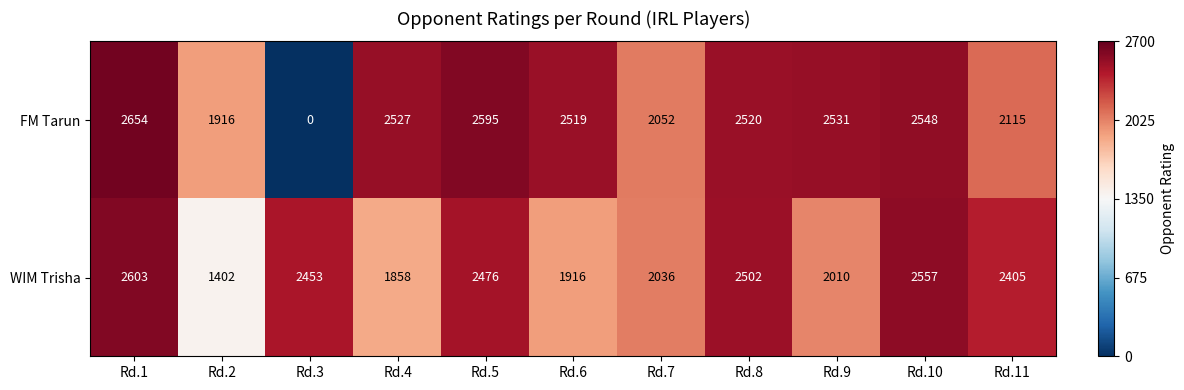

Rank the series at Rd.7 from highest to lowest value.

FM Tarun, WIM Trisha